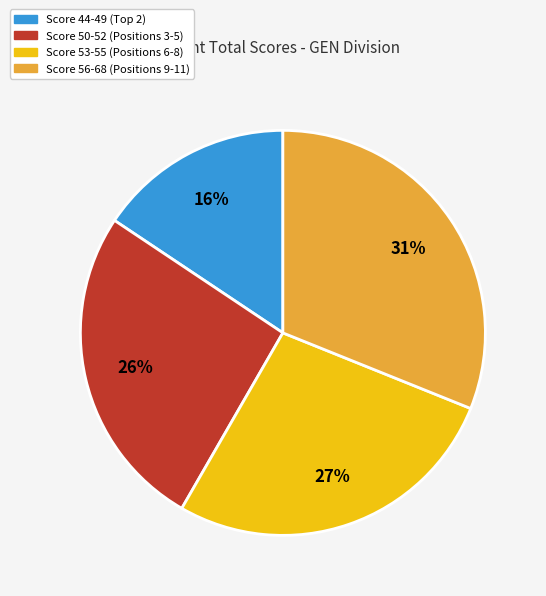

Count the number of slices in the pie.

4